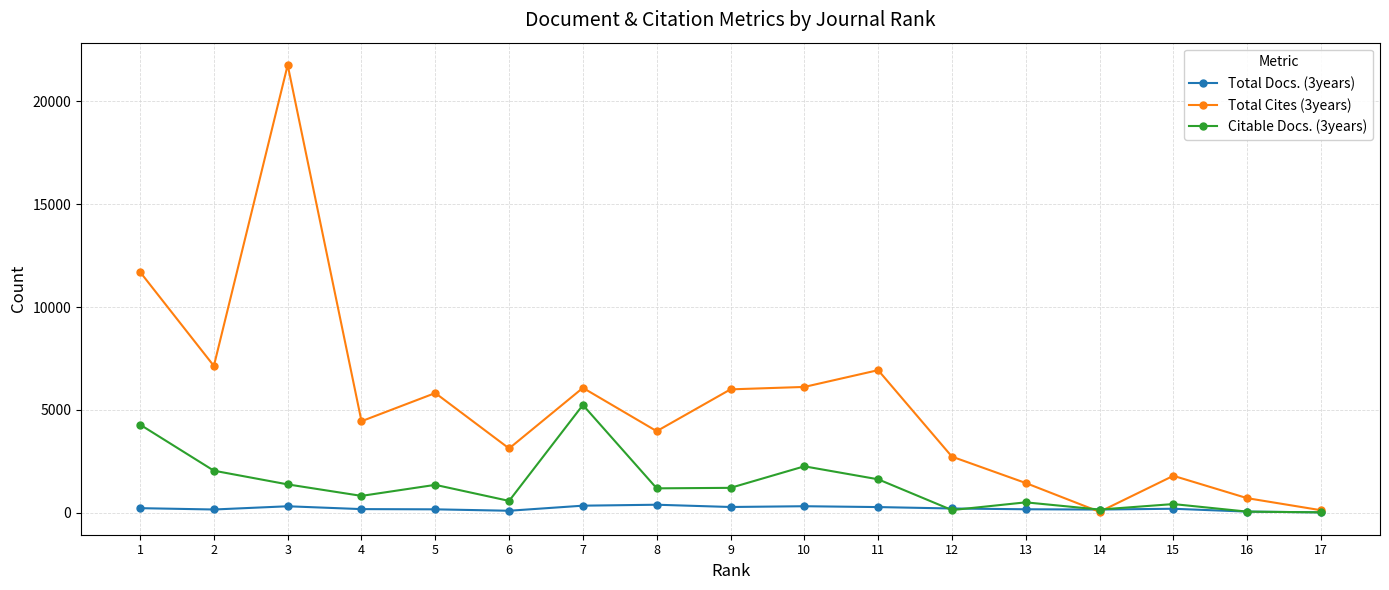

Where do Total Cites (3years) and Citable Docs. (3years) first cross each other?

13 and 14